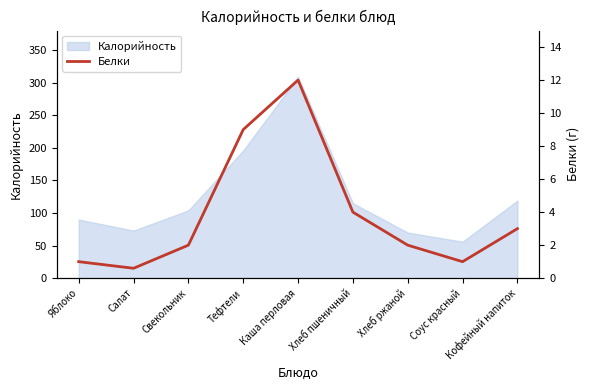

The value at Хлеб пшеничный is 7.2. True or false?

False